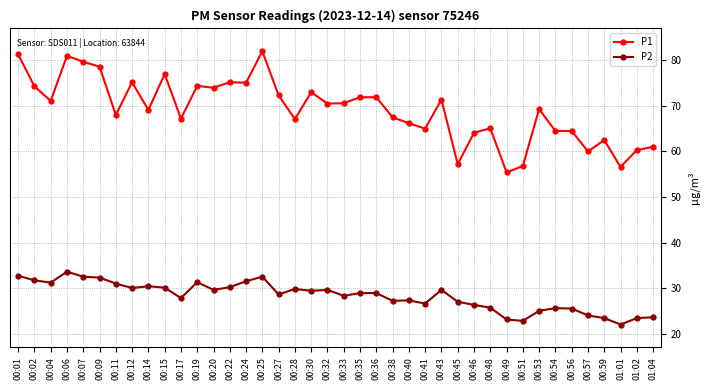

What is the difference between the P1 values at 00:12 and 00:06?

5.8